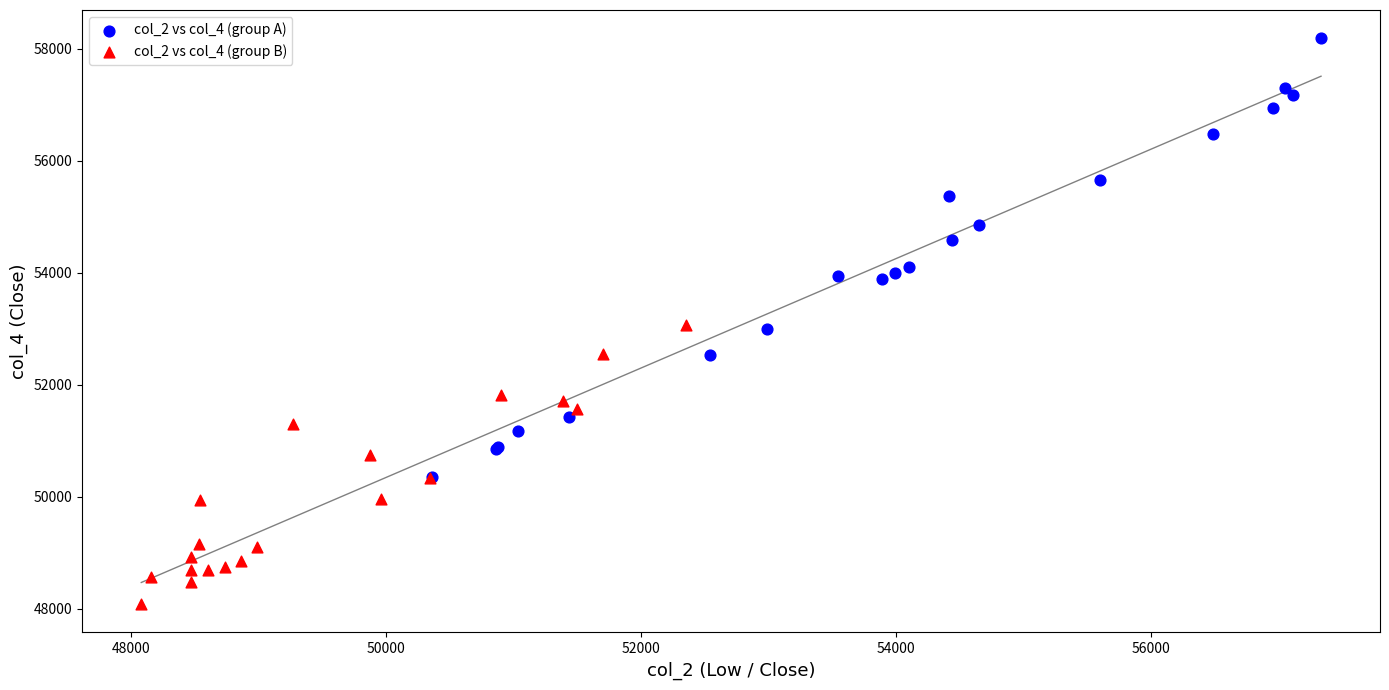

Which series contains the highest Y value?

col_2 vs col_4 (group A)